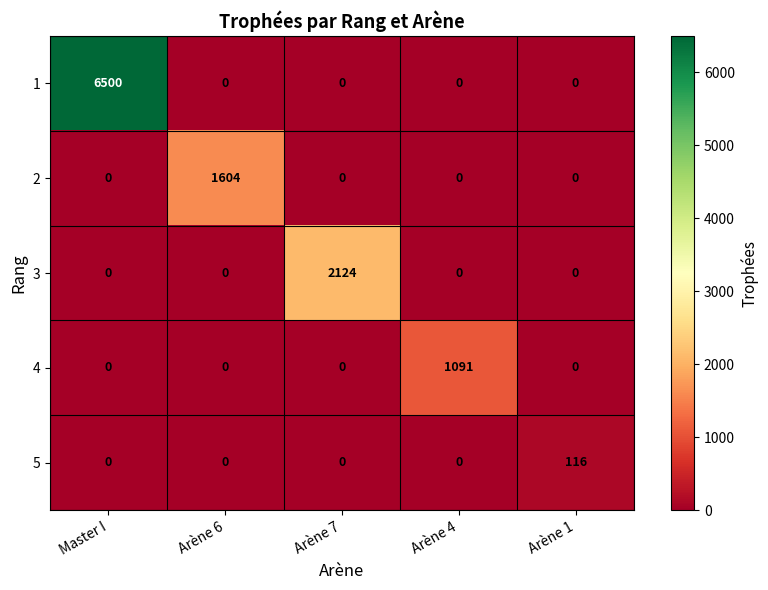

At how many categories does at least one series exceed 2155?

1